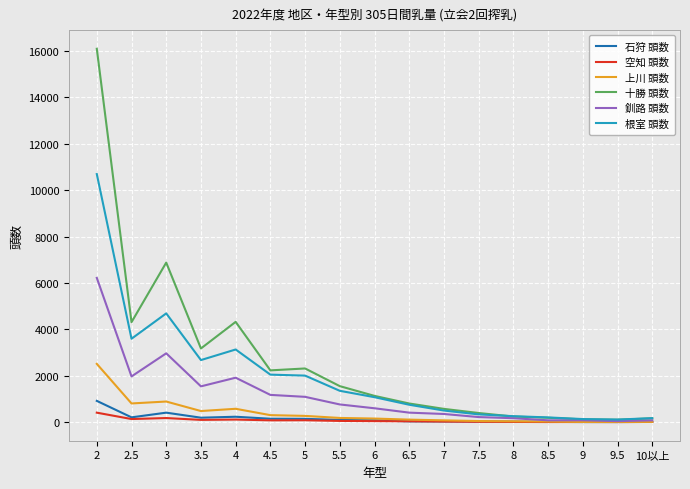

What are all the series names shown in the legend?

石狩 頭数, 空知 頭数, 上川 頭数, 十勝 頭数, 釧路 頭数, 根室 頭数